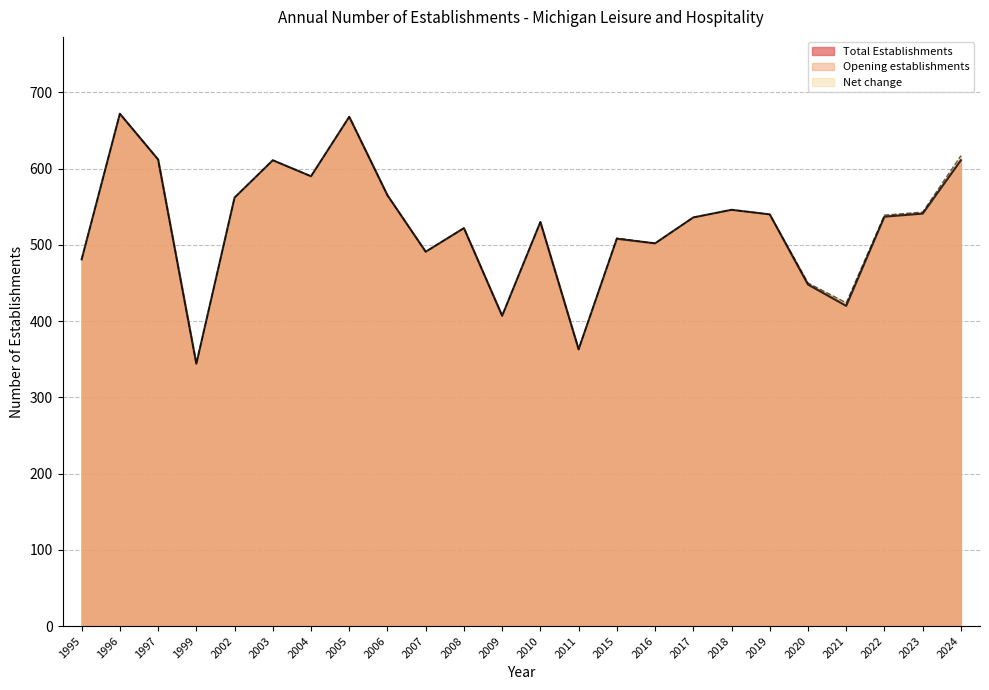

True or false: Opening establishments has more than 0 points higher than both neighbors.

True